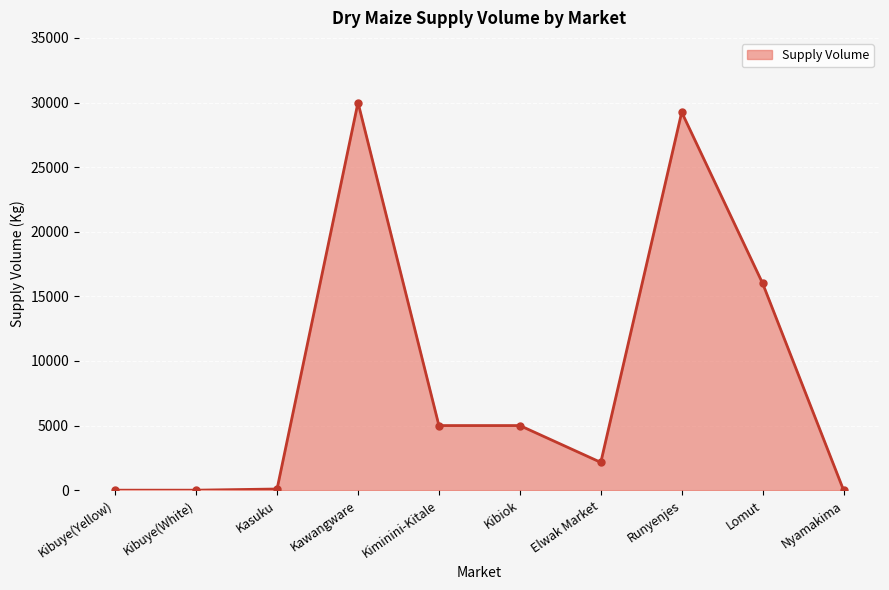

Between Runyenjes and Lomut, which is larger?

Runyenjes